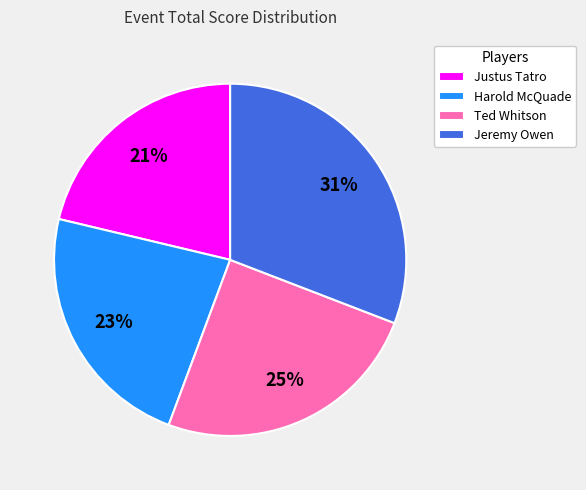

What percentage is the Ted Whitson slice, to the nearest percent?

25%